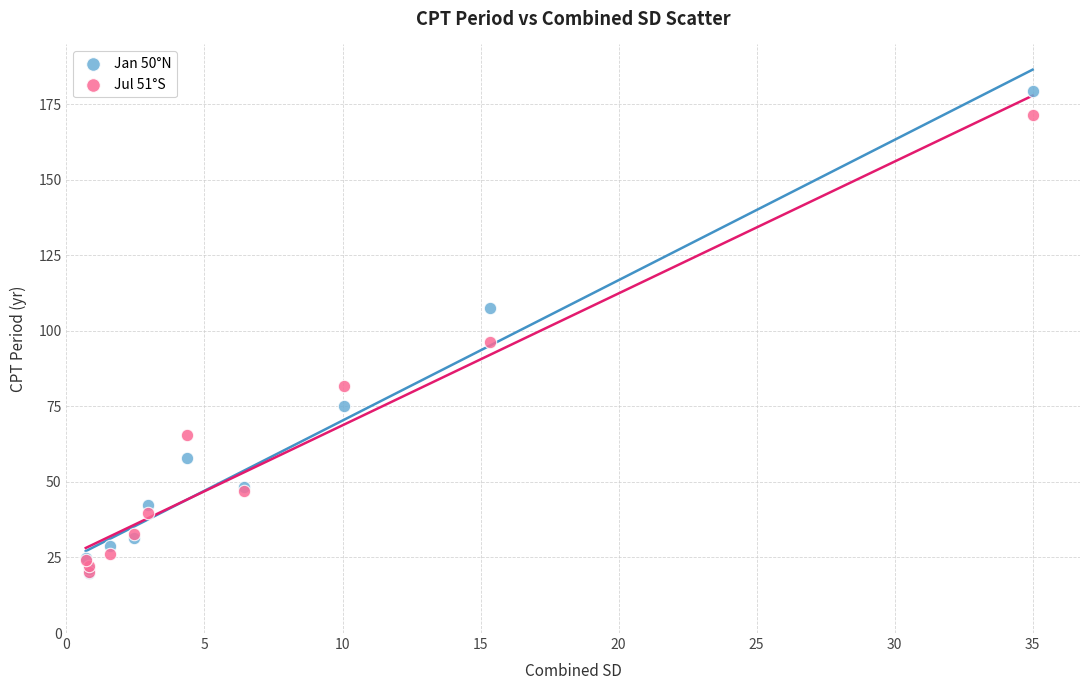

What are all the series names shown in the legend?

Jan 50°N, Jul 51°S